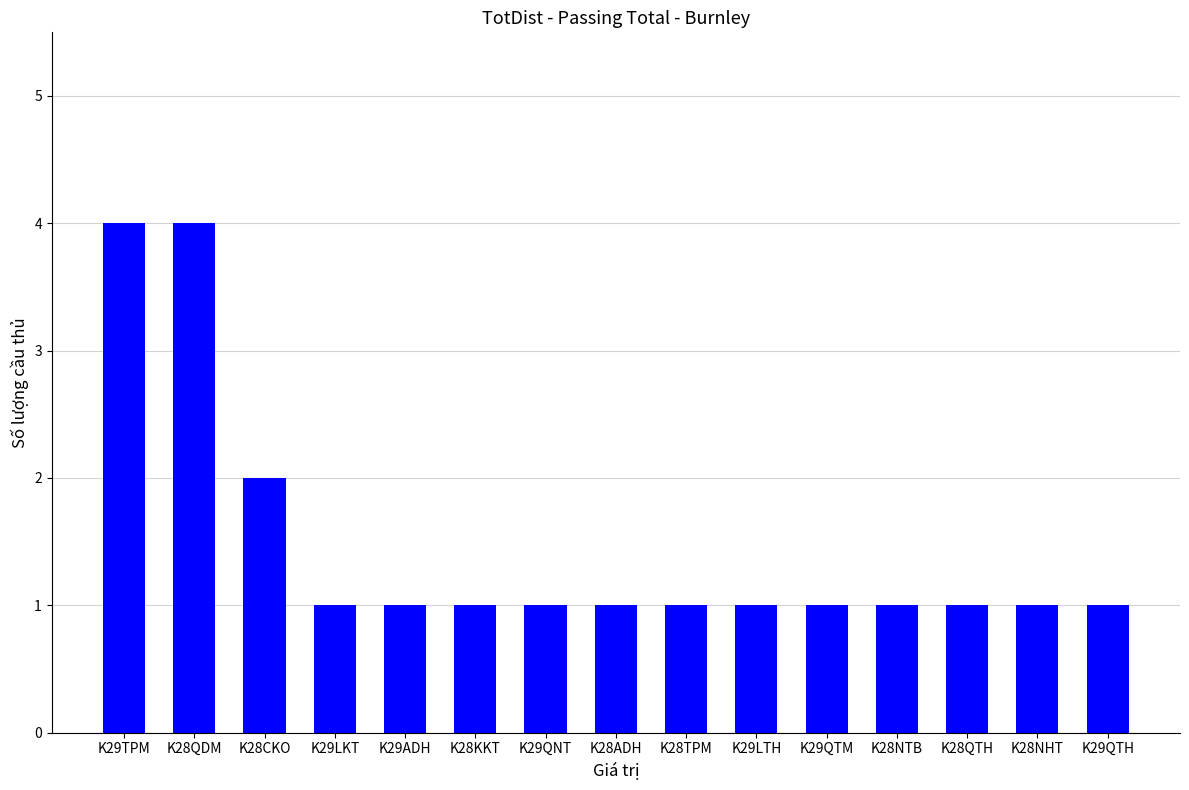

What is the label of the 11th bar from the left?

K29QTM